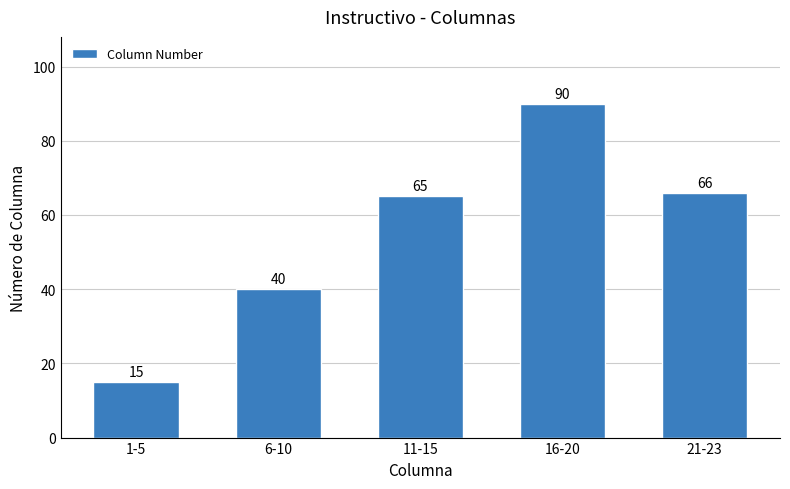

Read the value at 1-5.

15